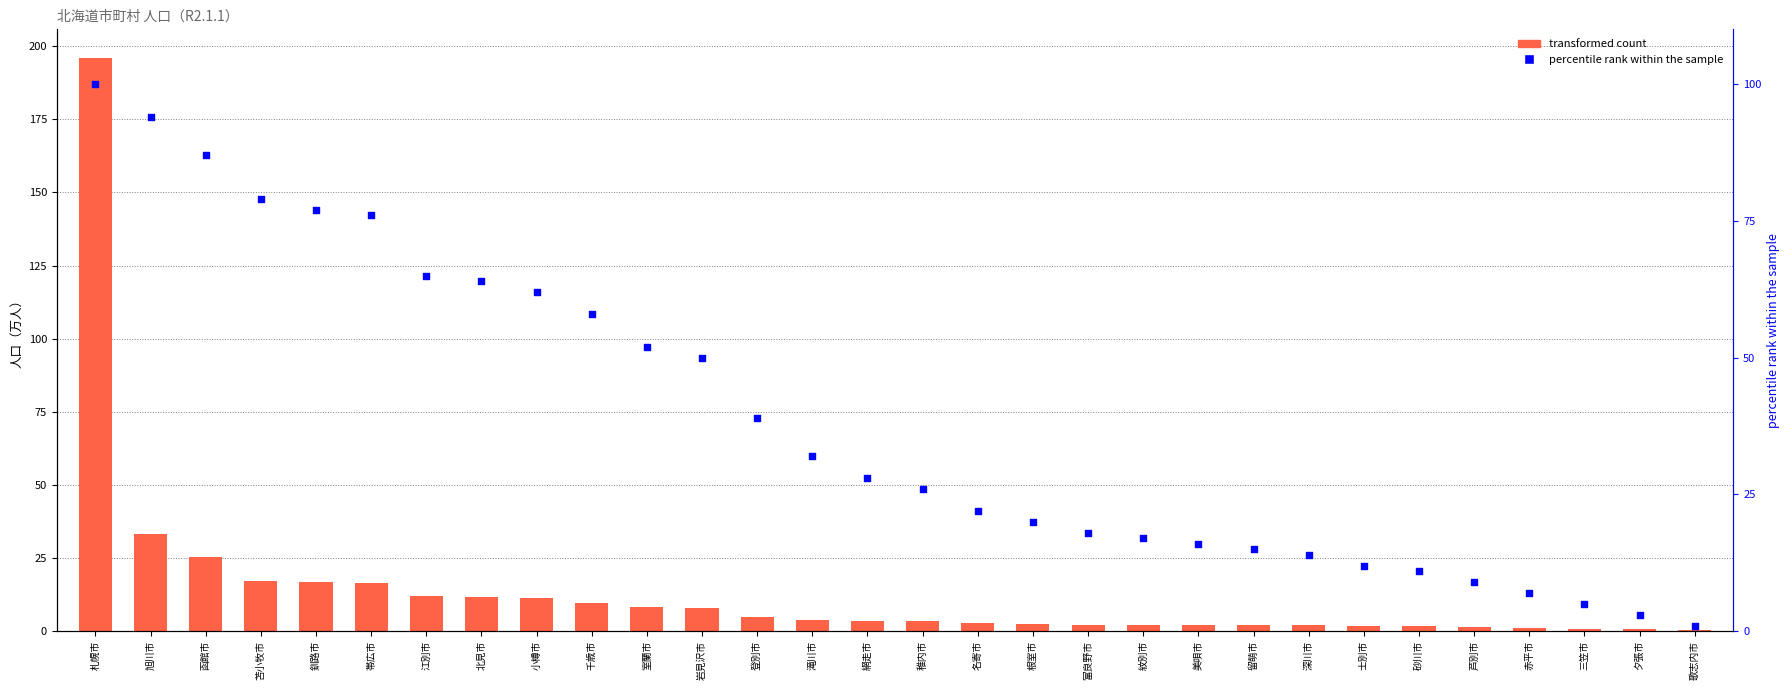

Which series has the largest total across all categories?

percentile rank within the sample